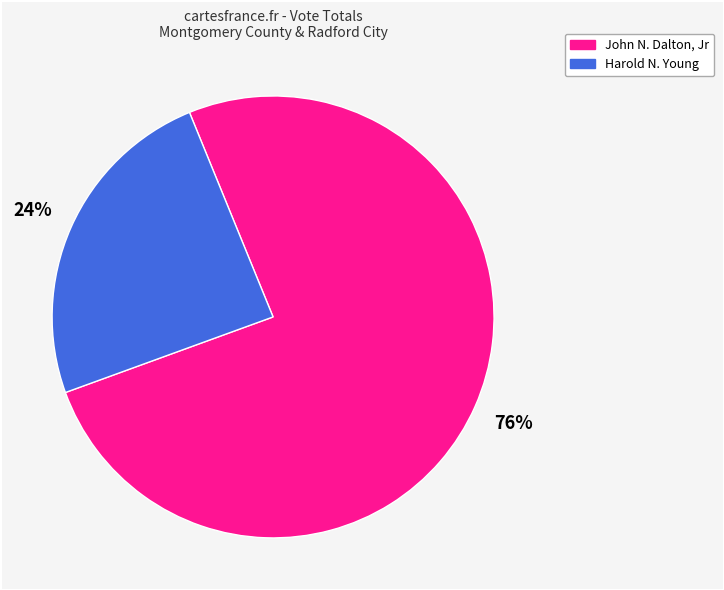

How many segments does this pie chart have?

2